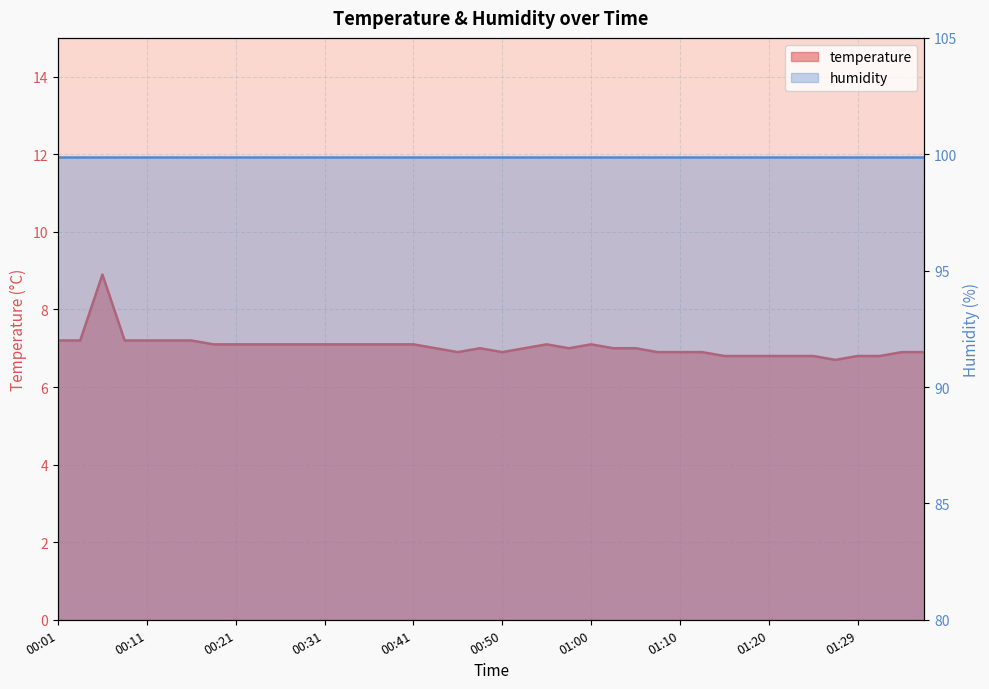

List the labels in order of value, smallest first.

01:27, 01:15, 01:17, 01:20, 01:22, 01:24, 01:29, 01:32, 00:45, 00:50, 01:07, 01:10, 01:12, 01:34, 01:37, 00:43, 00:48, 00:53, 00:58, 01:03, 01:05, 00:18, 00:21, 00:23, 00:26, 00:28, 00:31, 00:33, 00:36, 00:38, 00:41, 00:55, 01:00, 00:01, 00:04, 00:09, 00:11, 00:14, 00:16, 00:06